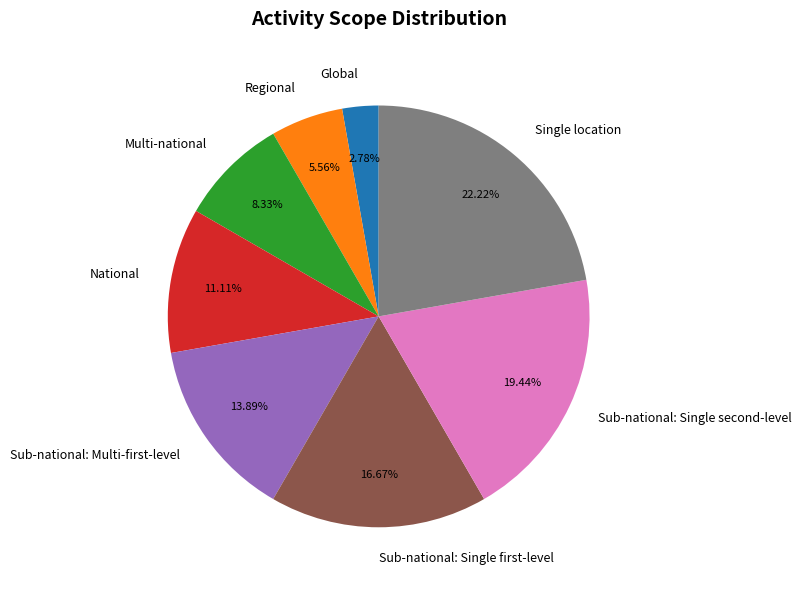

To the nearest percent, what is the combined percentage of National and Single location?

33%